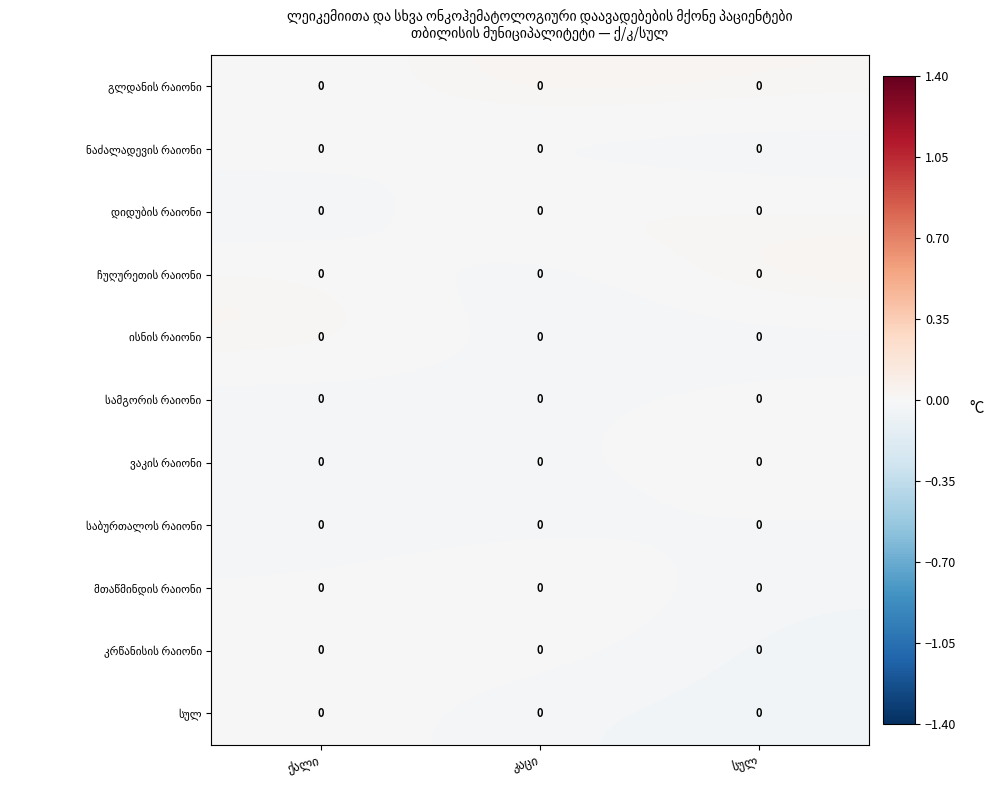

List the series in order of their peak value, lowest first.

საბურთალოს რაიონი, სამგორის რაიონი, კრწანისის რაიონი, ნაძალადევის რაიონი, სულ, ვაკის რაიონი, მთაწმინდის რაიონი, ისნის რაიონი, დიდუბის რაიონი, გლდანის რაიონი, ჩუღურეთის რაიონი